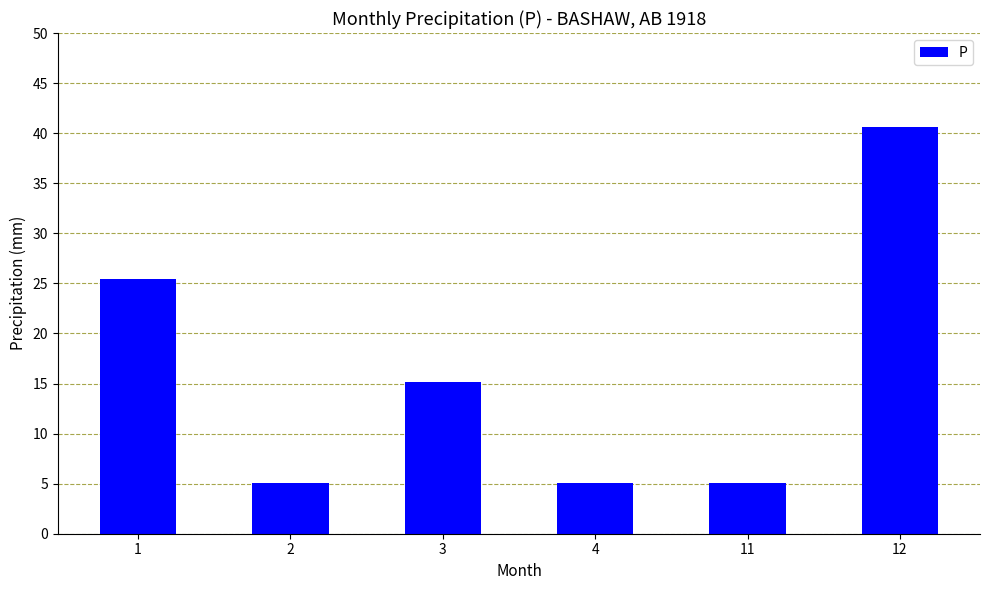

True or false: the data shows 44.8 at 1.

False